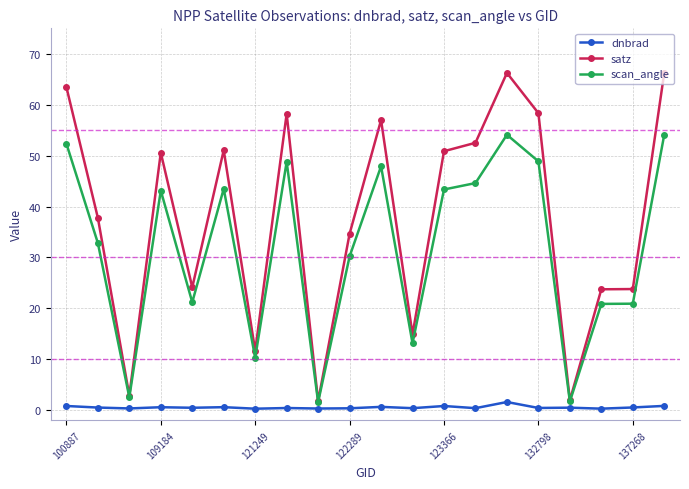

Rank the series by their average value, from lowest to highest.

dnbrad, scan_angle, satz